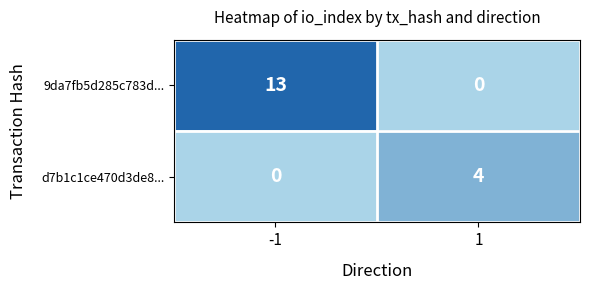

Which series has the largest range (max minus min)?

9da7fb5d285c783d...